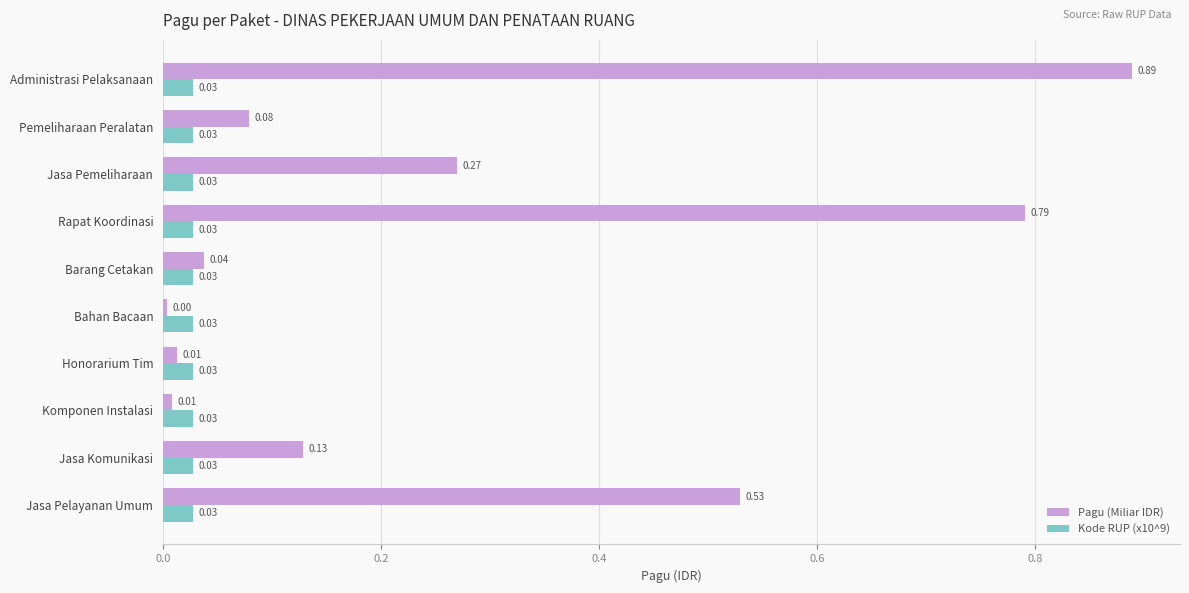

Which series has the widest spread of values?

Pagu (Miliar IDR)